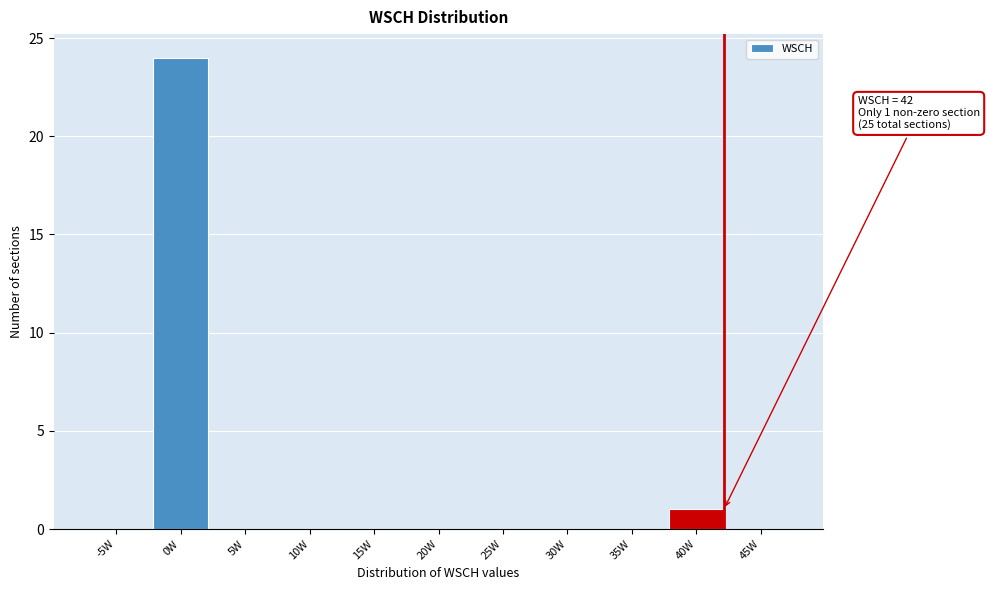

Reading left to right, what are all the values shown in this chart?

-5W=0	0W=24	5W=0	10W=0	15W=0	20W=0	25W=0	30W=0	35W=0	40W=1	45W=0